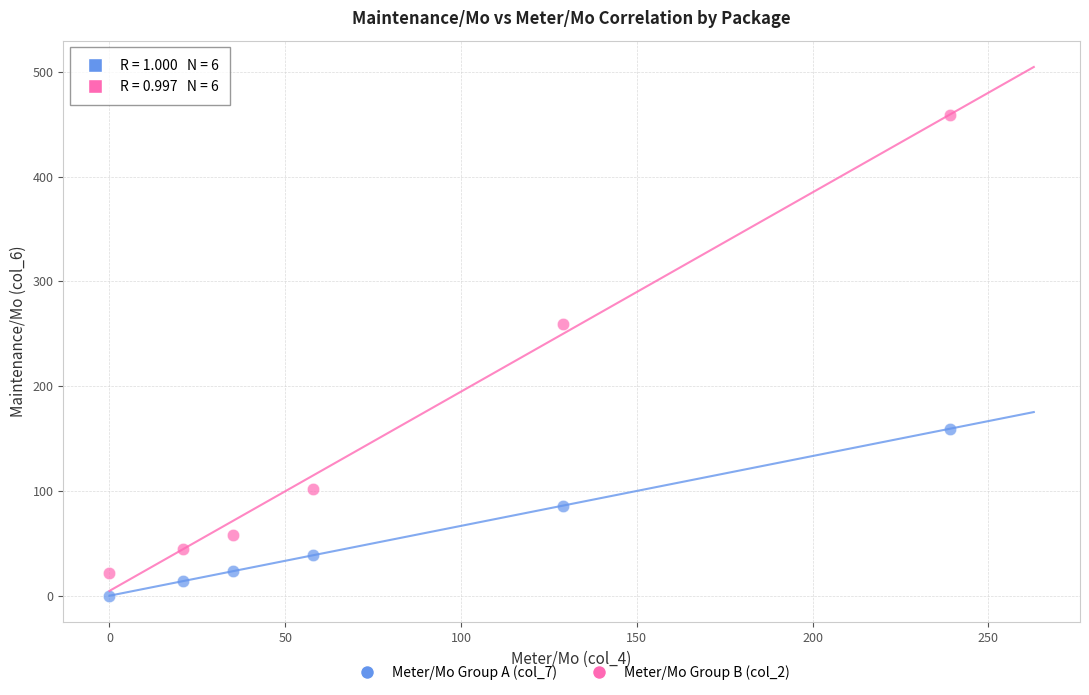

Across all series, what Y value is closest to 229?

259.5